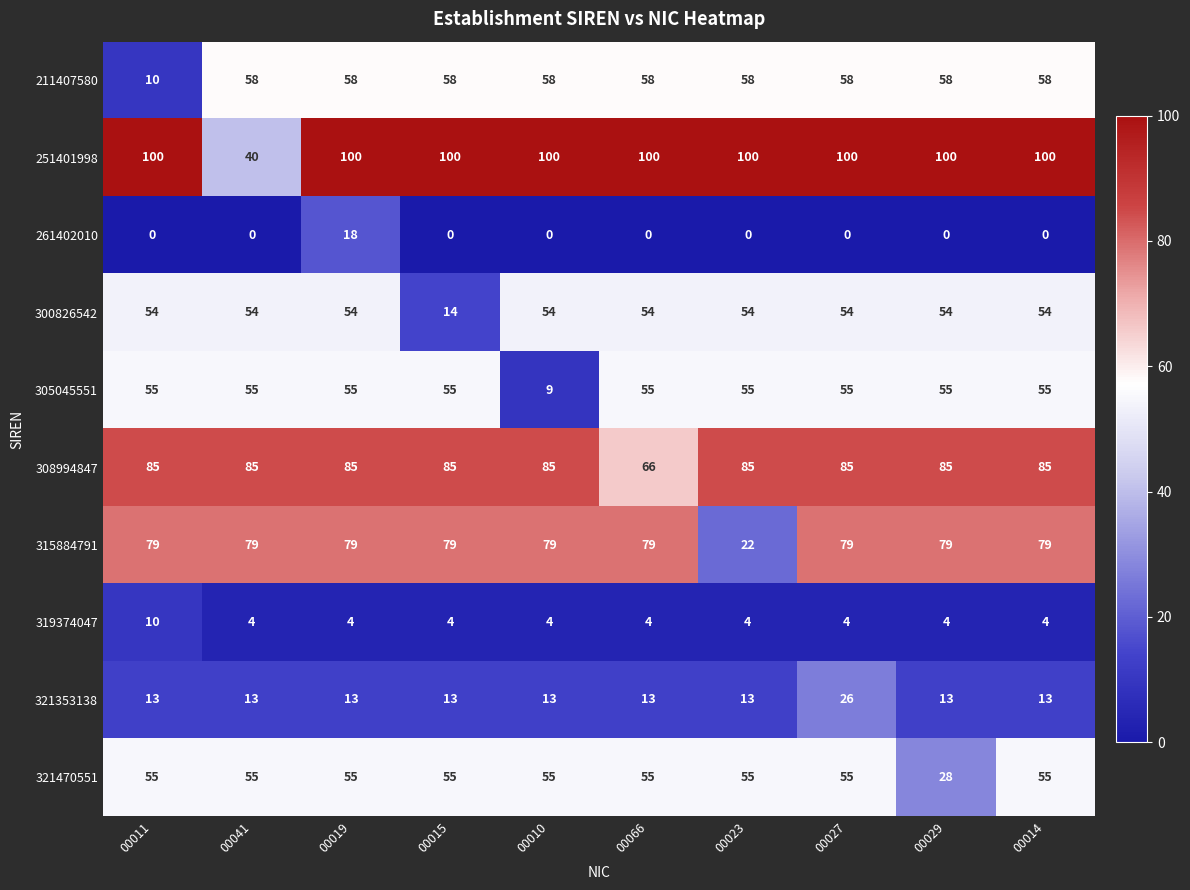

What is the sum of all 261402010 values?

18